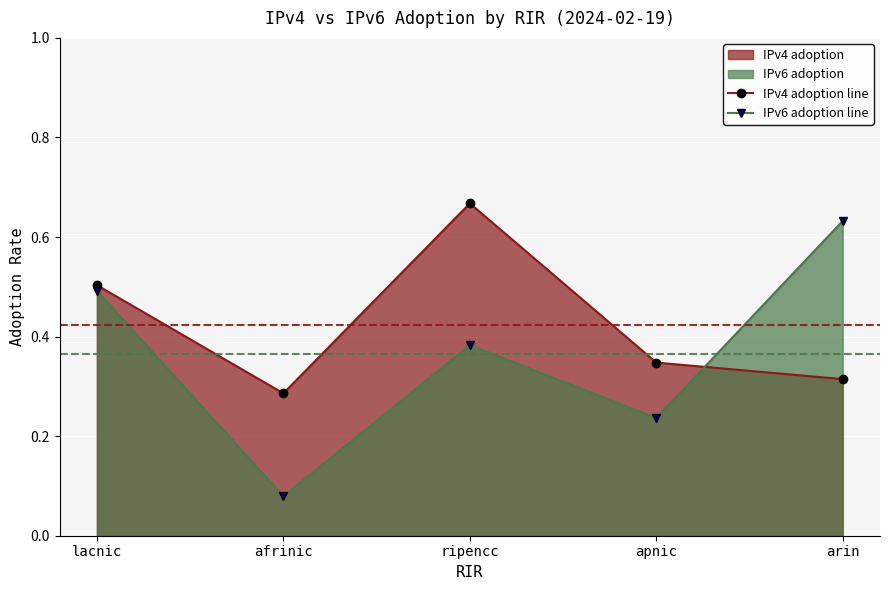

At which category does IPv6 adoption line reach its first local peak?

ripencc